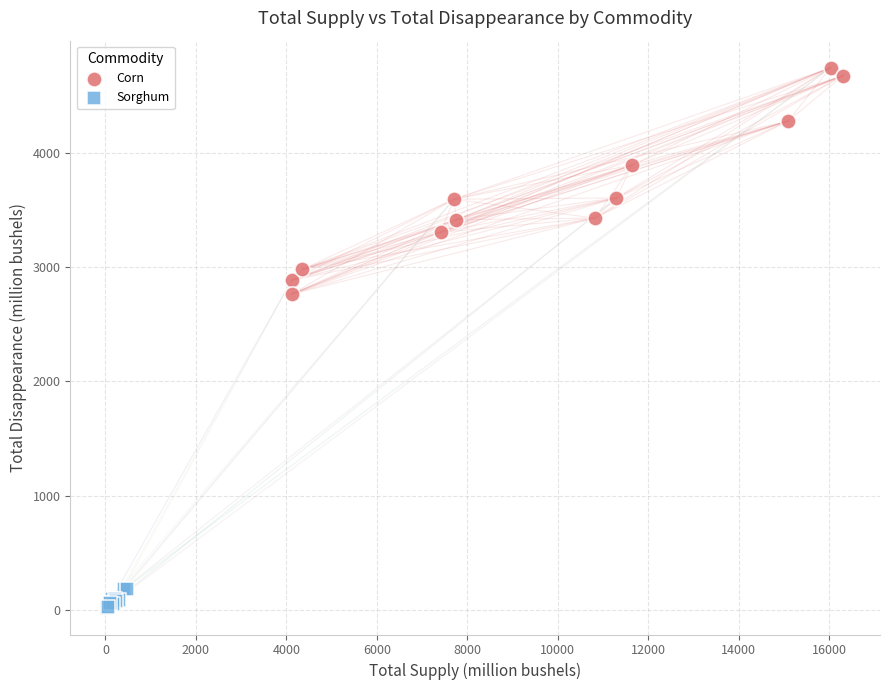

Which series contains the highest Y value?

Corn